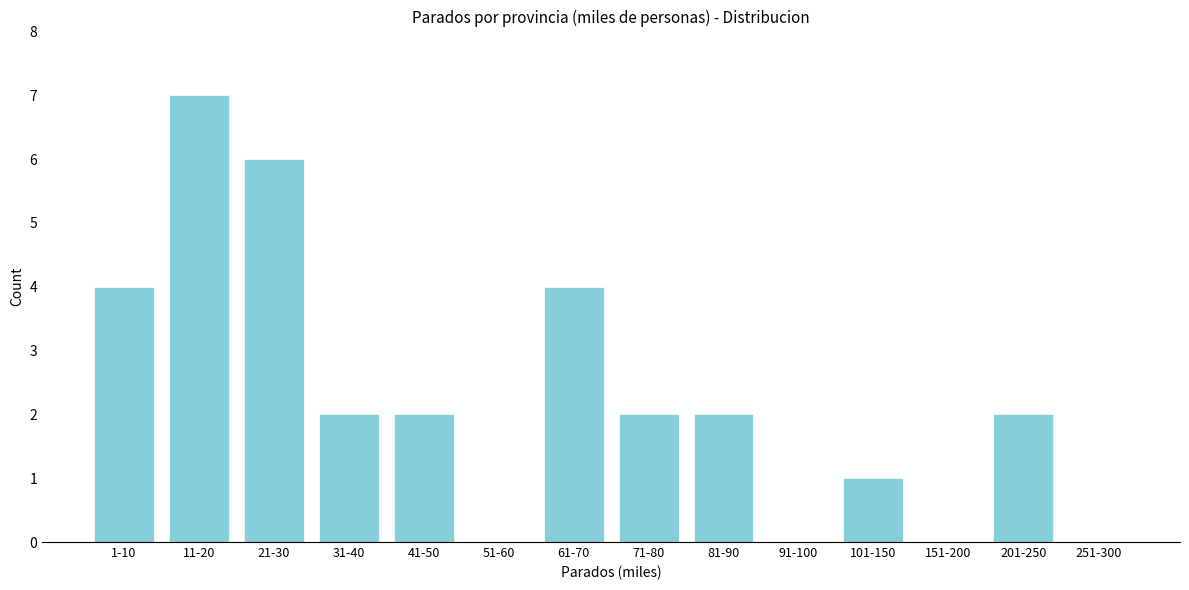

Reading left to right, extract all data points from this chart.

1-10=4	11-20=7	21-30=6	31-40=2	41-50=2	51-60=0	61-70=4	71-80=2	81-90=2	91-100=0	101-150=1	151-200=0	201-250=2	251-300=0